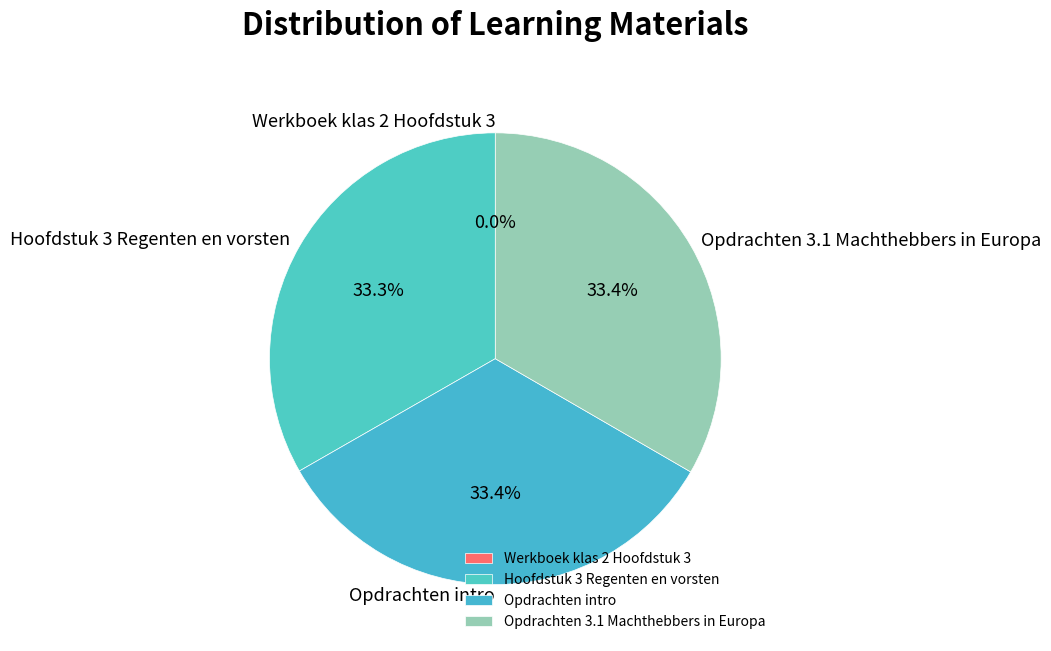

Does Hoofdstuk 3 Regenten en vorsten account for over 50% of the chart?

No